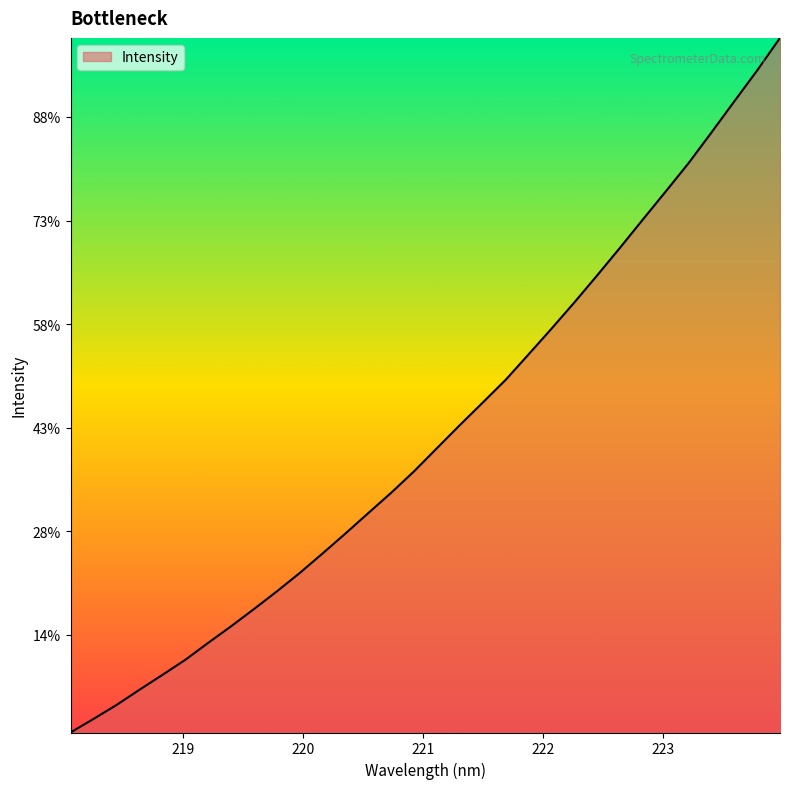

What is the label of the 21st point from the left?

221.8812